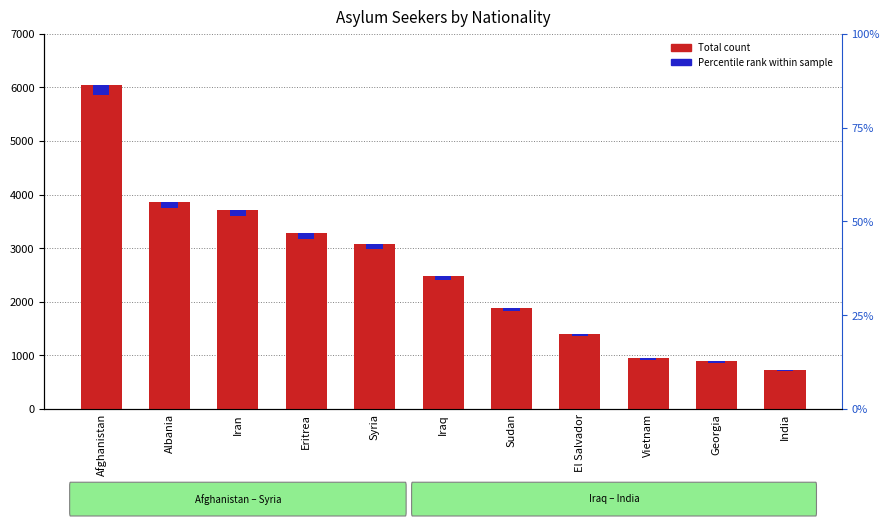

What is the label of the 3rd bar from the right?

Vietnam